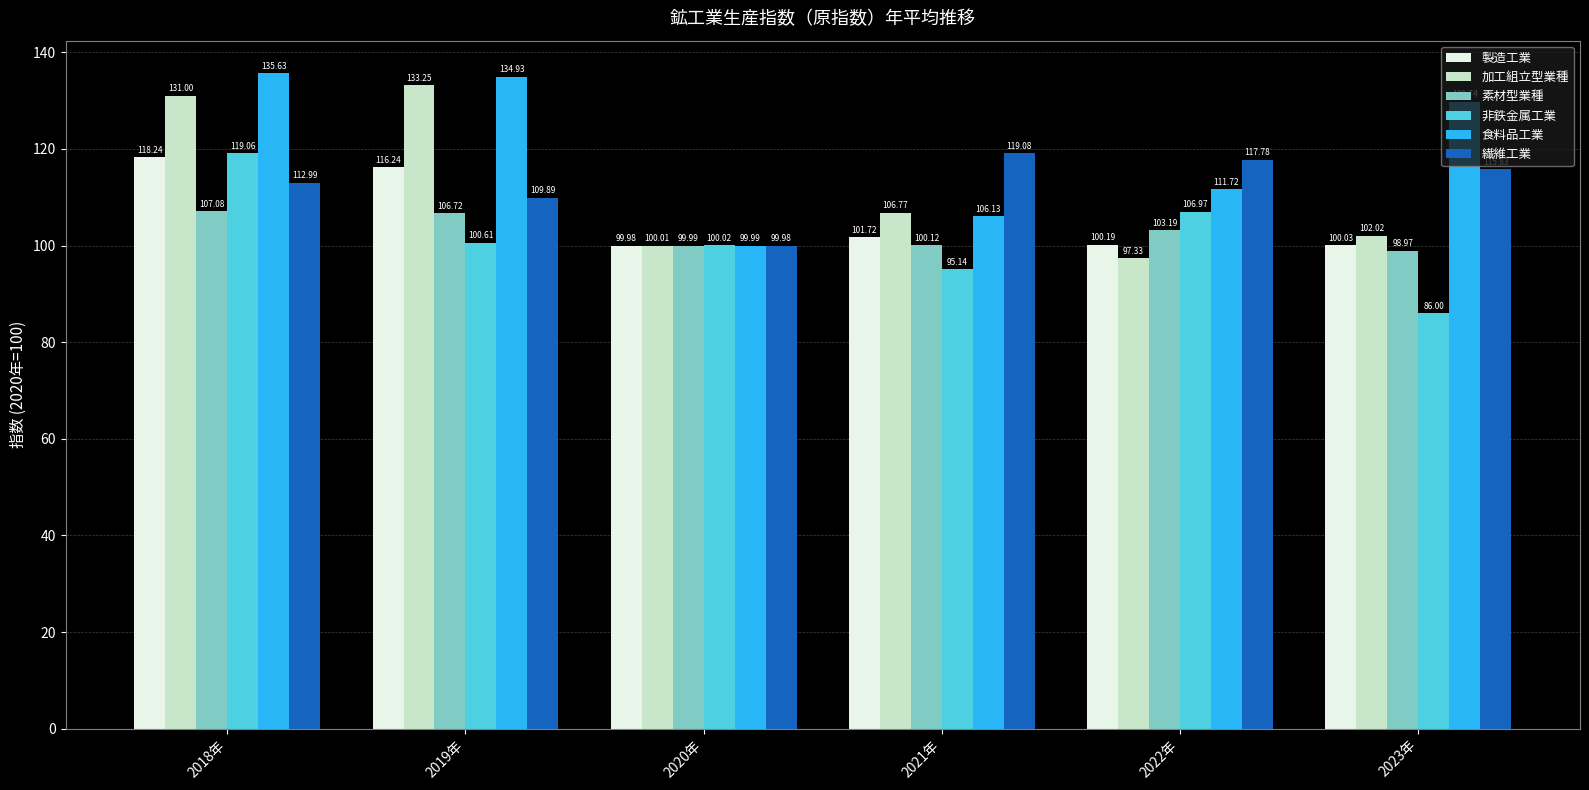

Rank the series by their maximum value, from highest to lowest.

食料品工業, 加工組立型業種, 繊維工業, 非鉄金属工業, 製造工業, 素材型業種